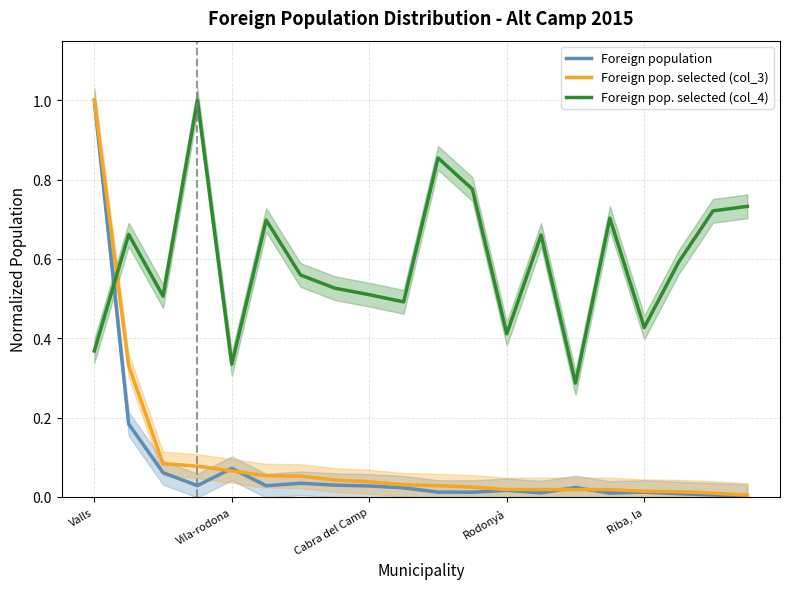

After their last crossing, which series has the higher values: Foreign pop. selected (col_4) or Foreign population?

Foreign pop. selected (col_4)